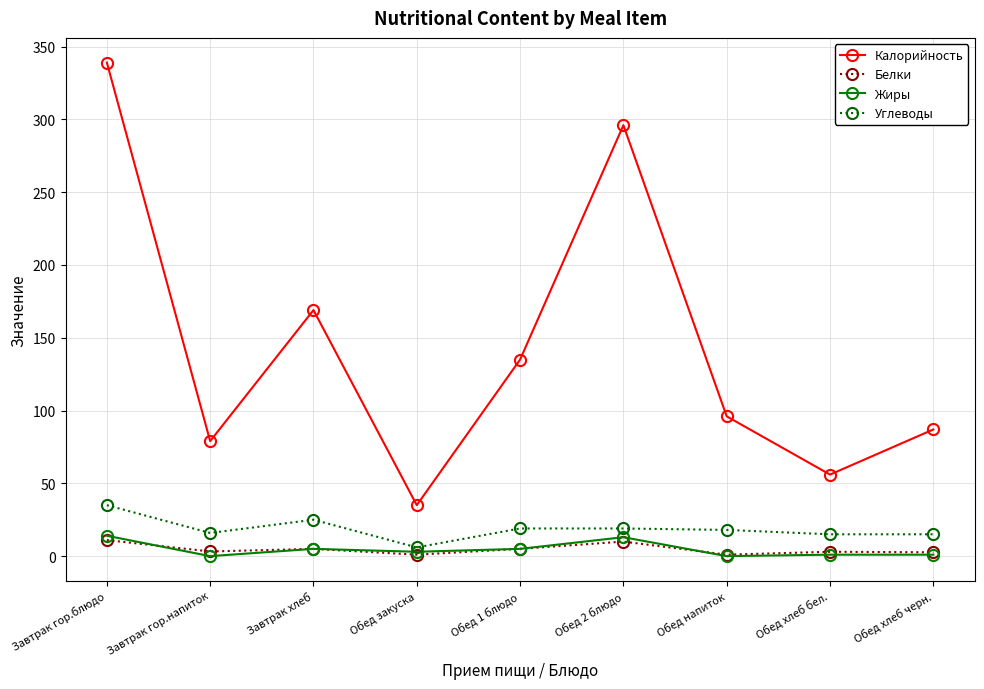

At which label does Калорийность reach its minimum?

Обед закуска